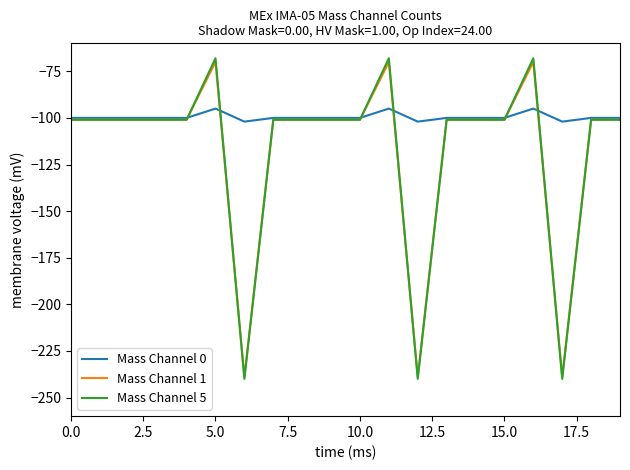

Which series has the largest total across all categories?

Mass Channel 0